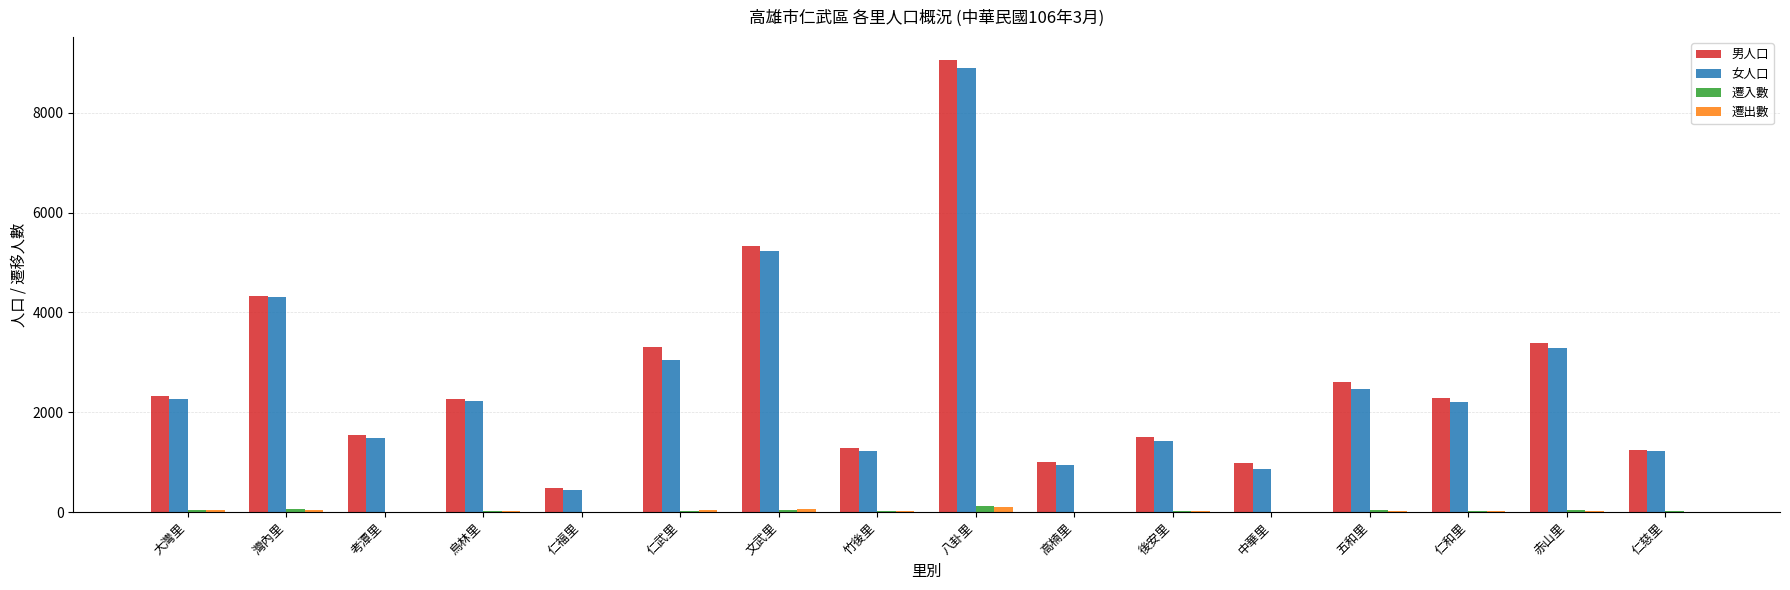

What is the average value of the 遷出數 series?

28